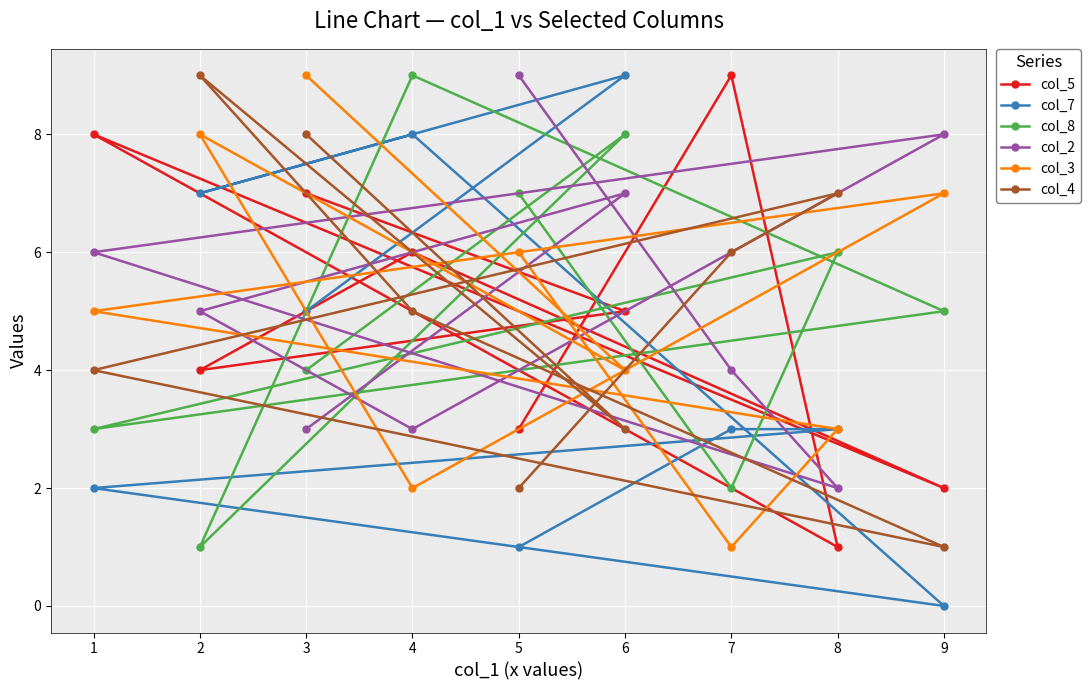

Which series changed the most between 3 and 4?

col_3